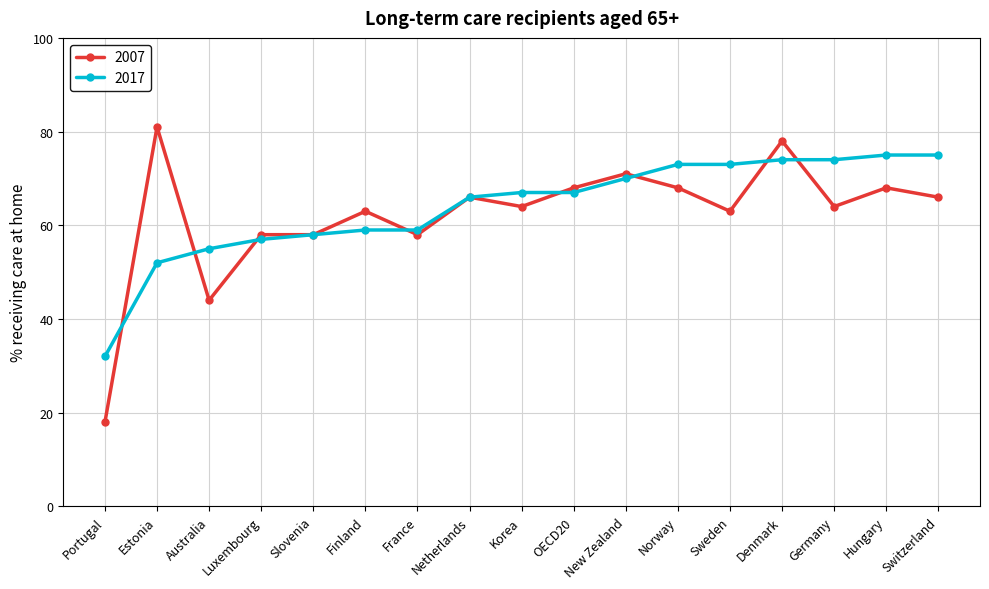

What is the label of the 6th point from the right?

Norway